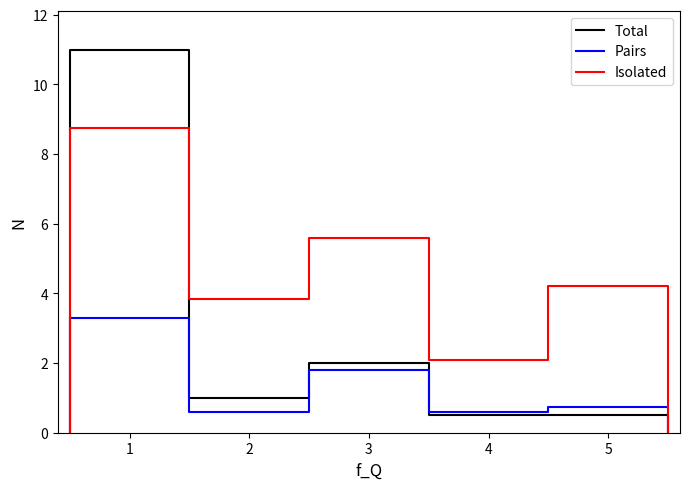

How many lines are shown in the chart?

3